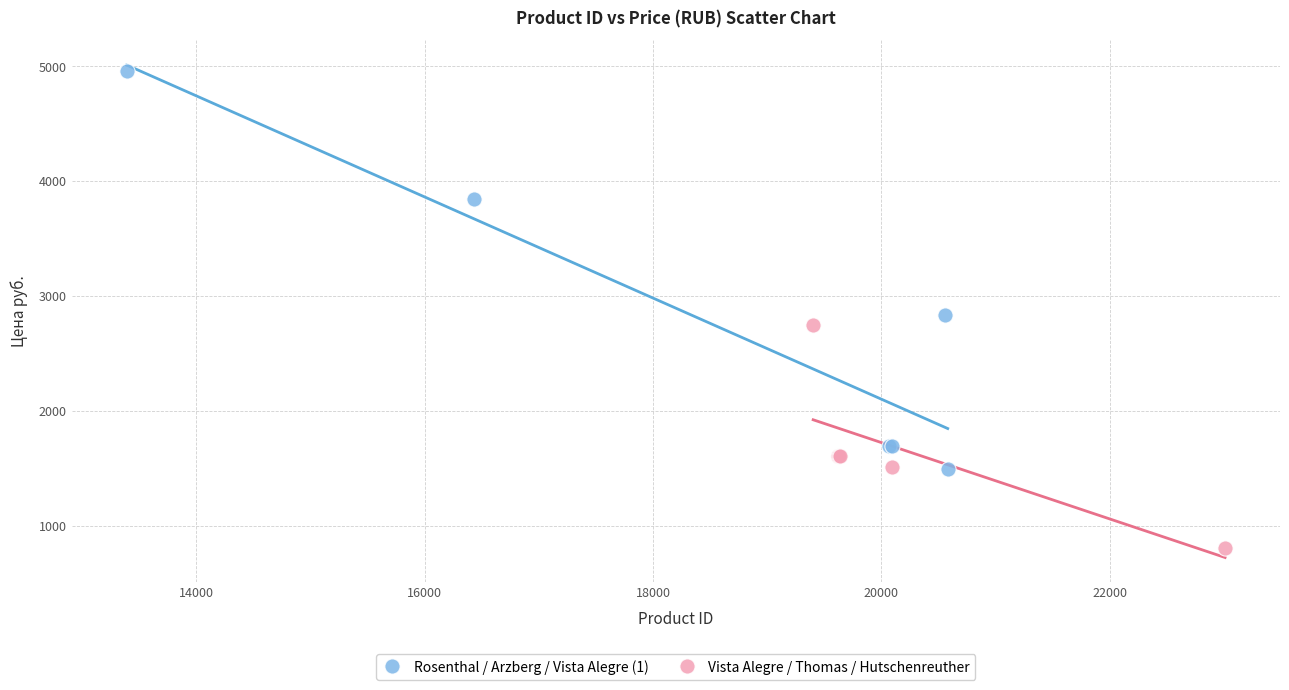

Which series has the largest Y range (max minus min)?

Rosenthal / Arzberg / Vista Alegre (1)